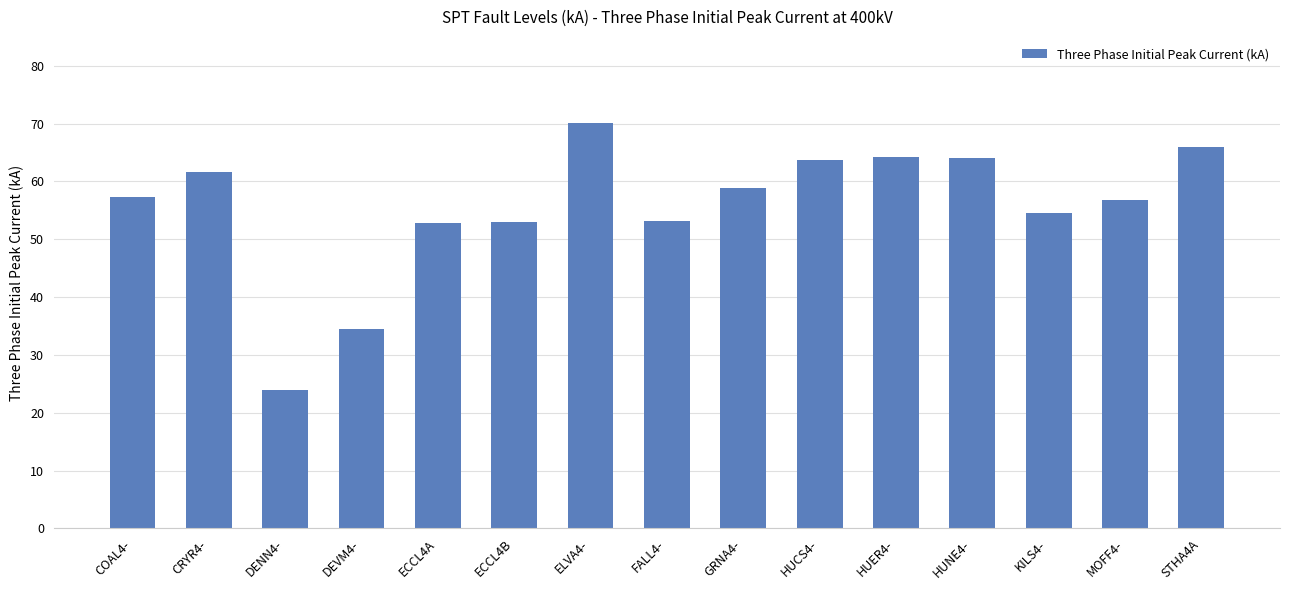

What is the change in value from FALL4- to STHA4A?

+12.7